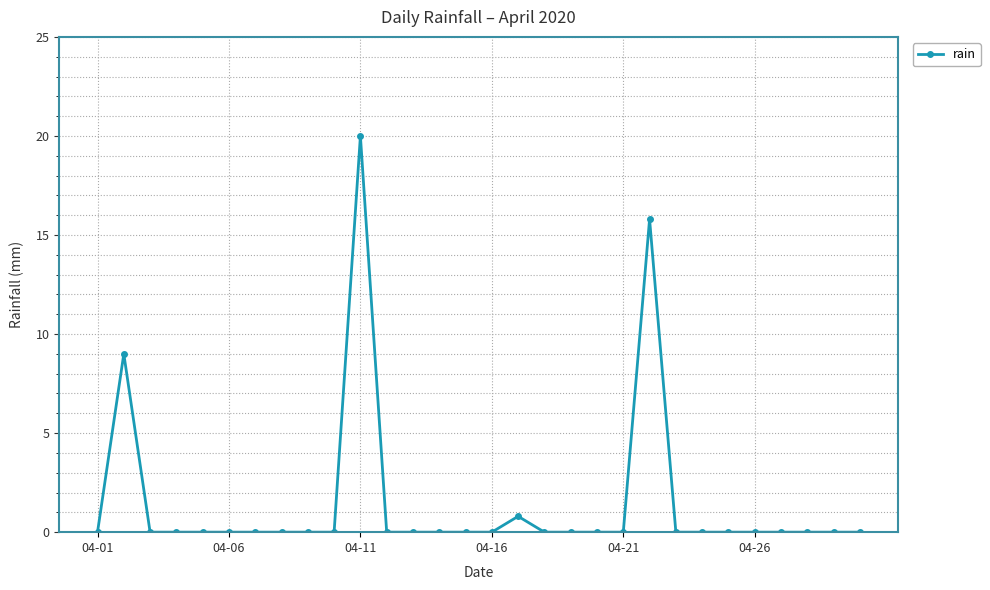

Reading left to right, list all the values displayed in this chart.

0.0	9.0	0.0	0.0	0.0	0.0	0.0	0.0	0.0	0.0	20.0	0.0	0.0	0.0	0.0	0.0	0.8	0.0	0.0	0.0	0.0	15.8	0.0	0.0	0.0	0.0	0.0	0.0	0.0	0.0